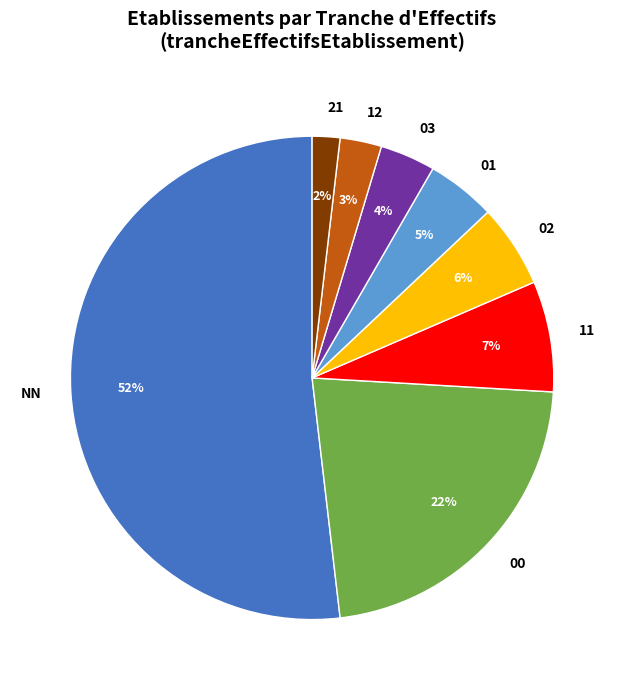

Is the sum of 00 and NN greater than half?

Yes